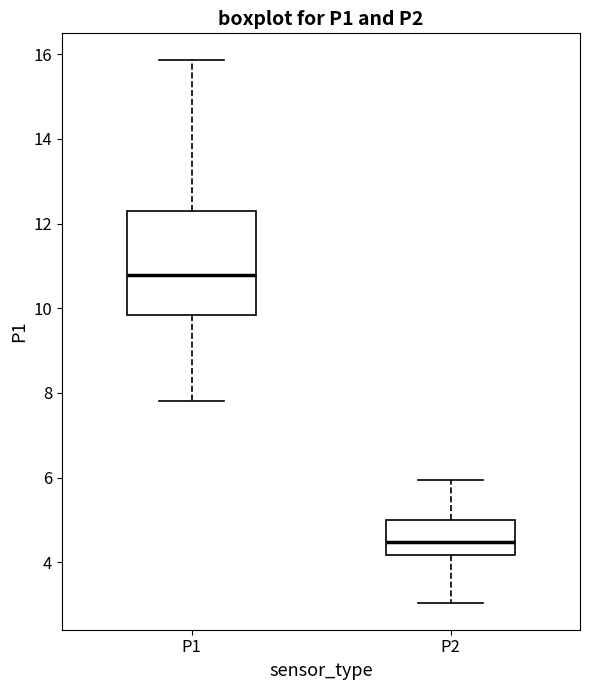

Which box has the highest median line?

P1